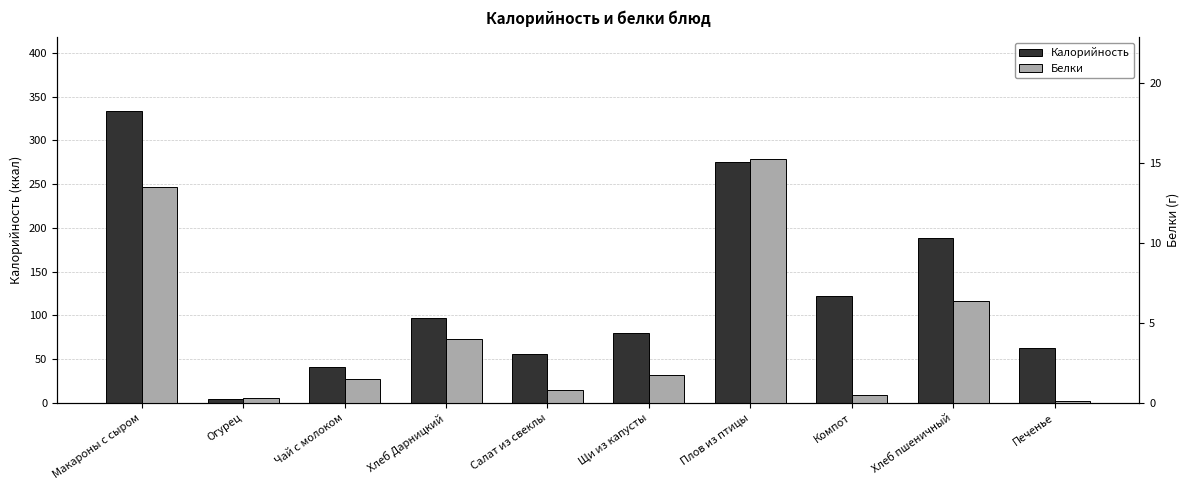

What is the label of the 9th bar from the right?

Огурец